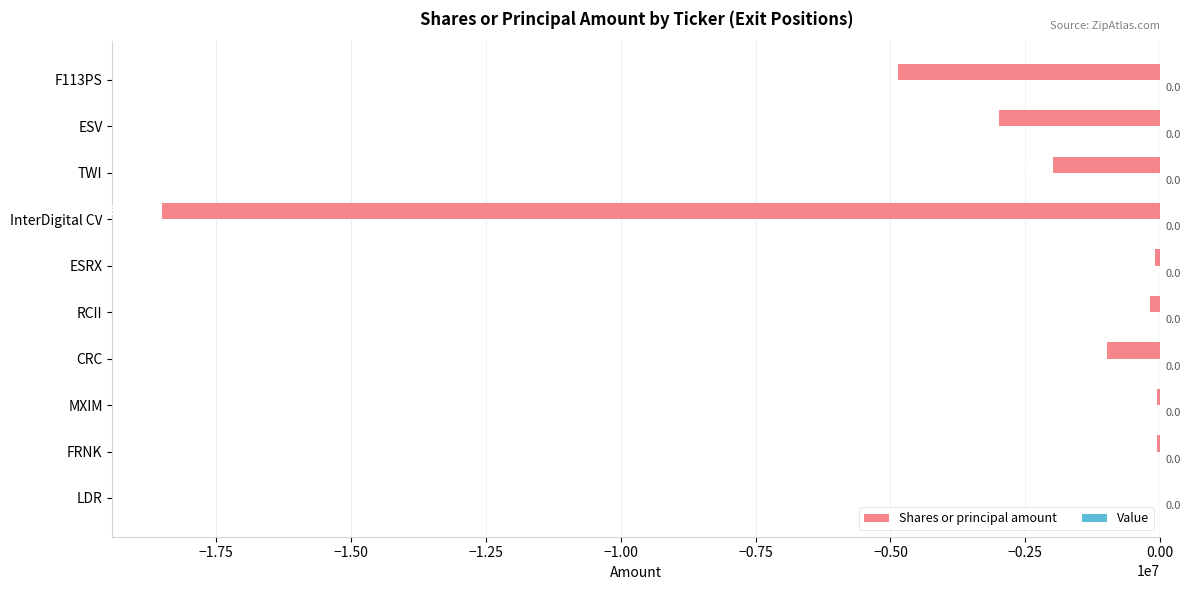

Which has a higher value, MXIM or RCII?

MXIM